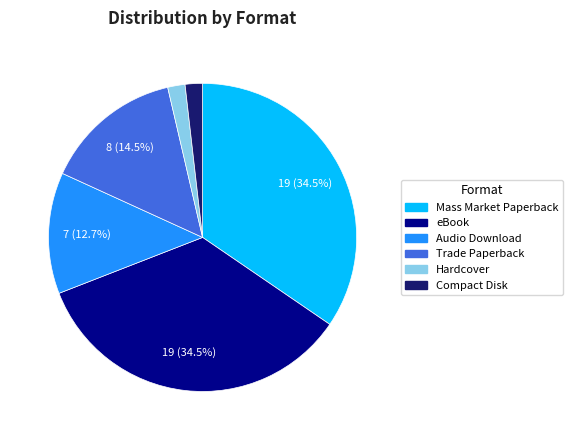

To the nearest percent, what portion does Audio Download represent?

13%